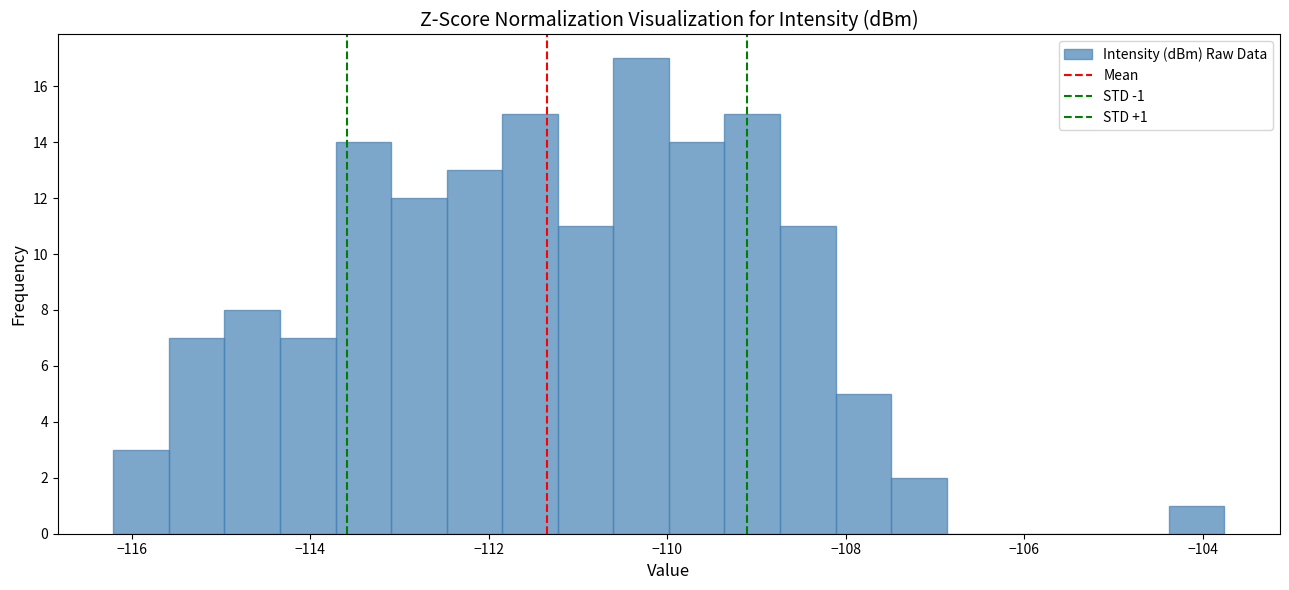

Around what value on the x-axis is the tallest bar? Give the approximate position of its centre, as read against the axis.

-110.2